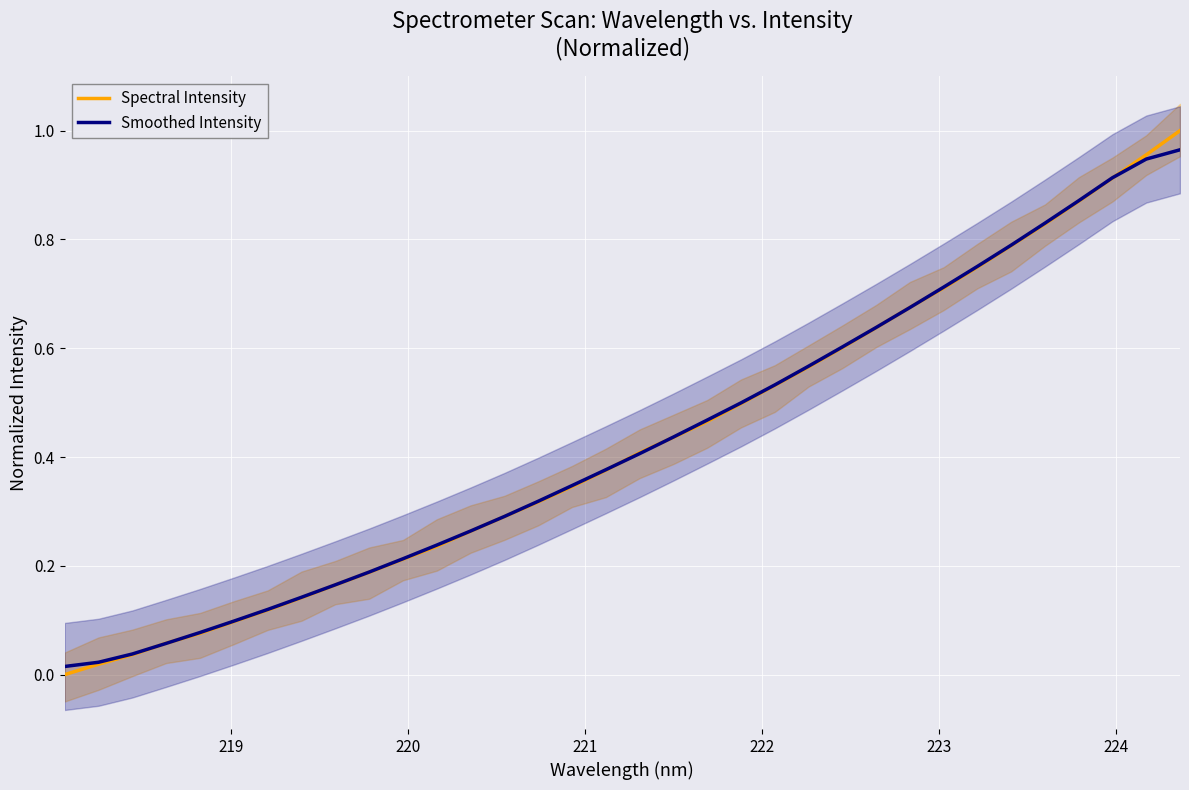

Count the number of categories in the chart.

34